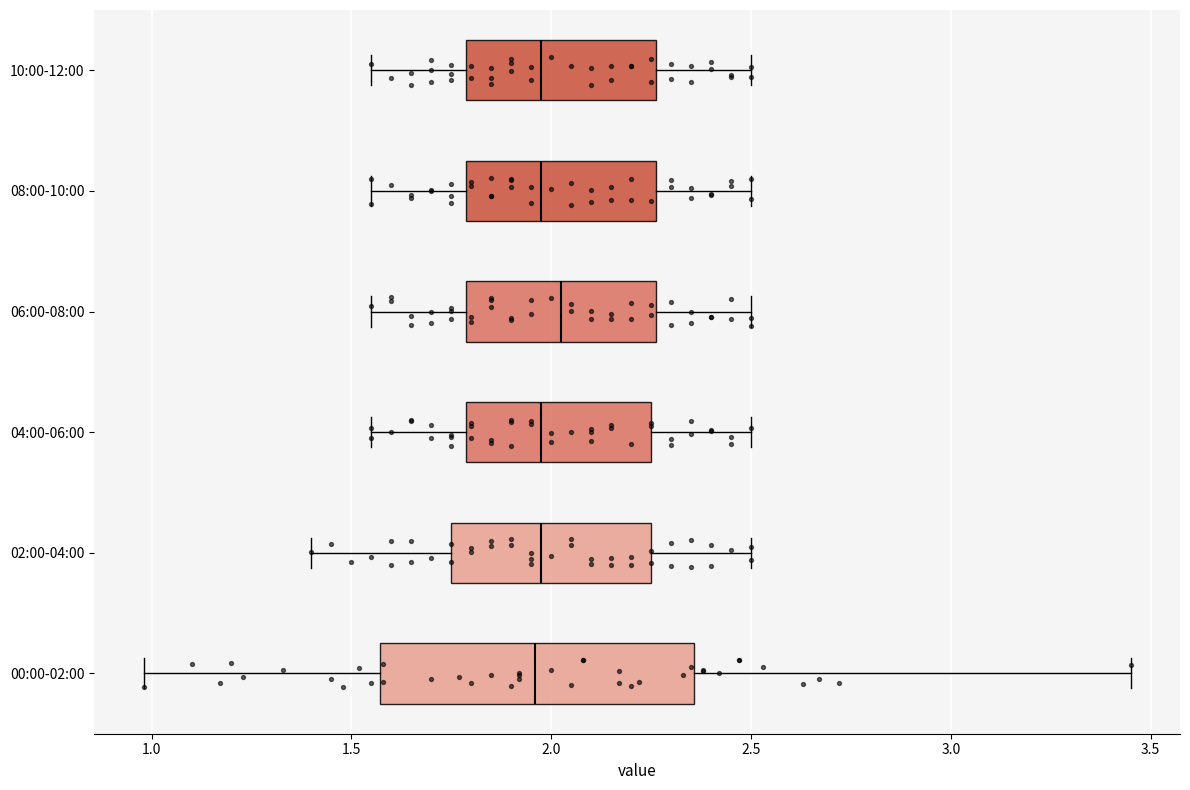

Reading bottom to top, read every box against the x-axis: the position of its median line, the range the box covers, and the ends of its whiskers. The values are not printed on the chart, so give them approximately, as read against the axis.

00:00-02:00: median 1.95, box 1.55 to 2.35, whiskers 1.00 to 3.45
02:00-04:00: median 2.00, box 1.75 to 2.25, whiskers 1.40 to 2.50
04:00-06:00: median 2.00, box 1.80 to 2.25, whiskers 1.55 to 2.50
06:00-08:00: median 2.05, box 1.80 to 2.25, whiskers 1.55 to 2.50
08:00-10:00: median 2.00, box 1.80 to 2.25, whiskers 1.55 to 2.50
10:00-12:00: median 2.00, box 1.80 to 2.25, whiskers 1.55 to 2.50